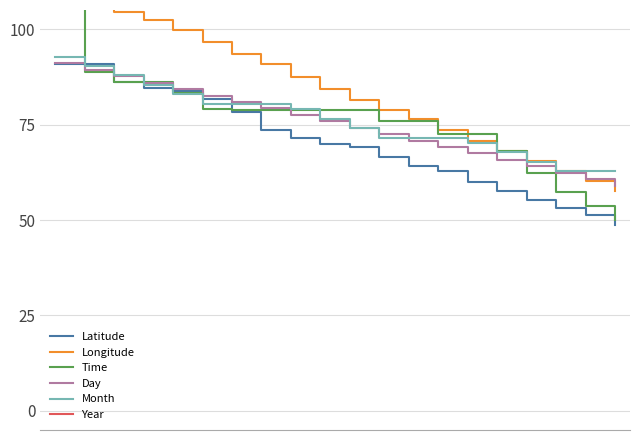

Where do Latitude and Month first cross each other?

0 and 1